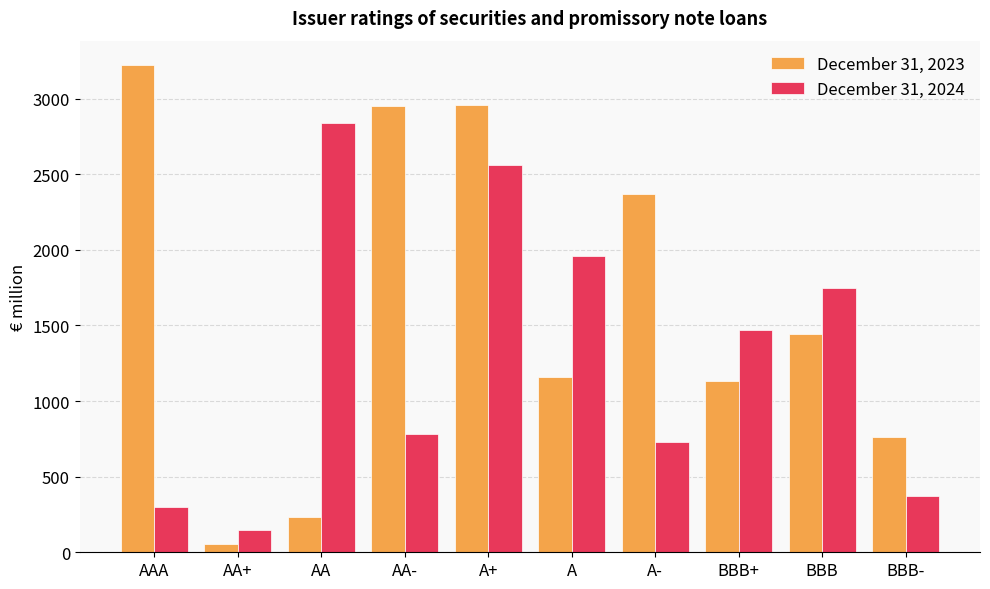

Which series has the largest total across all categories?

December 31, 2023